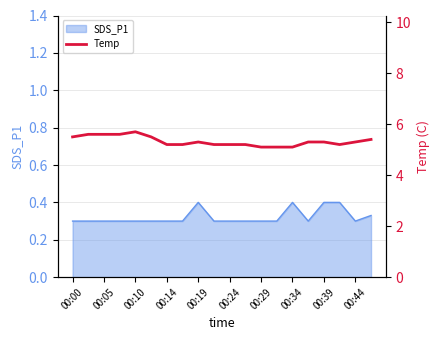

Count the number of categories in the chart.

20